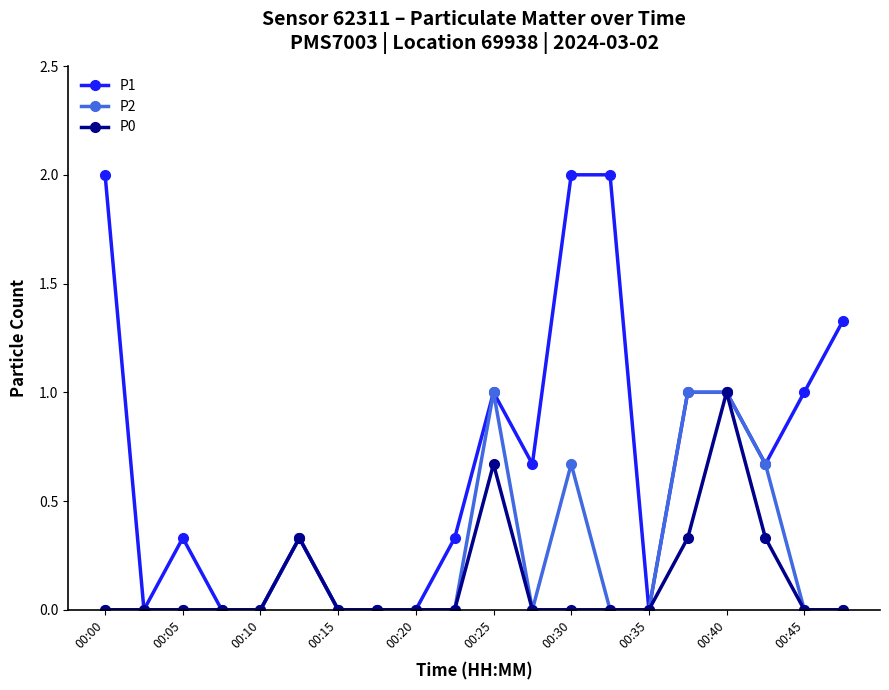

How many data points does each series have?

20